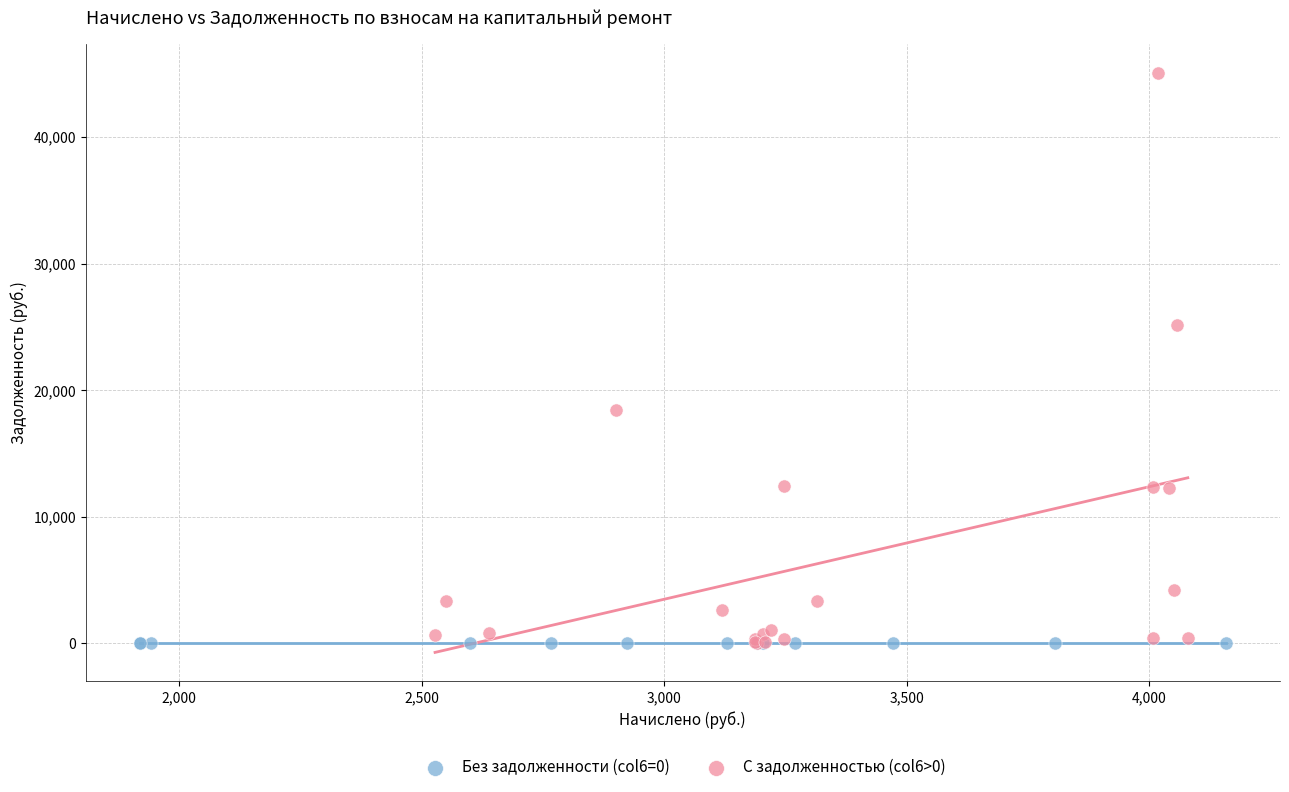

Which series contains the highest Y value?

С задолженностью (col6>0)